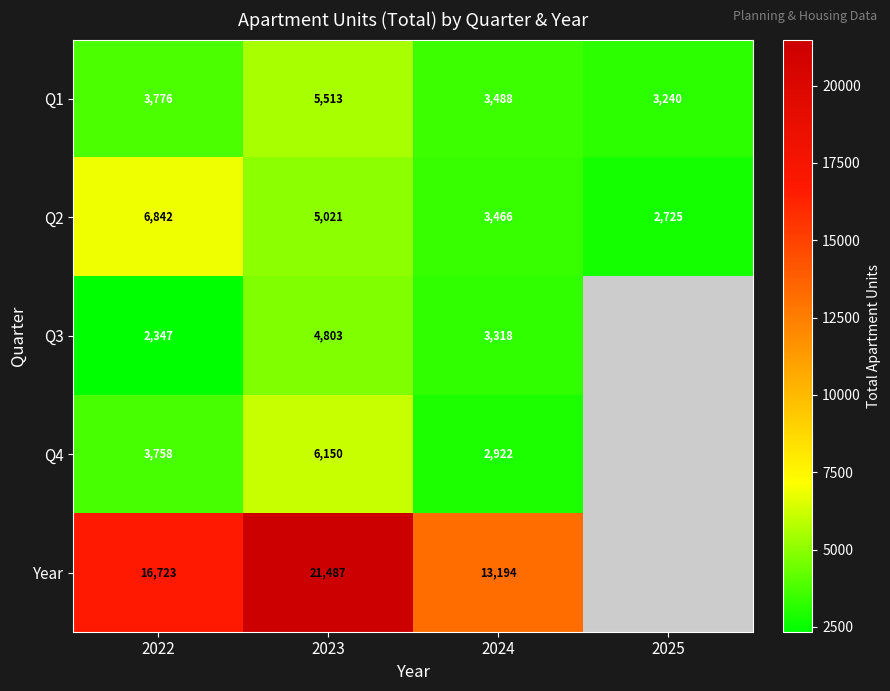

Count the number of categories in the chart.

4